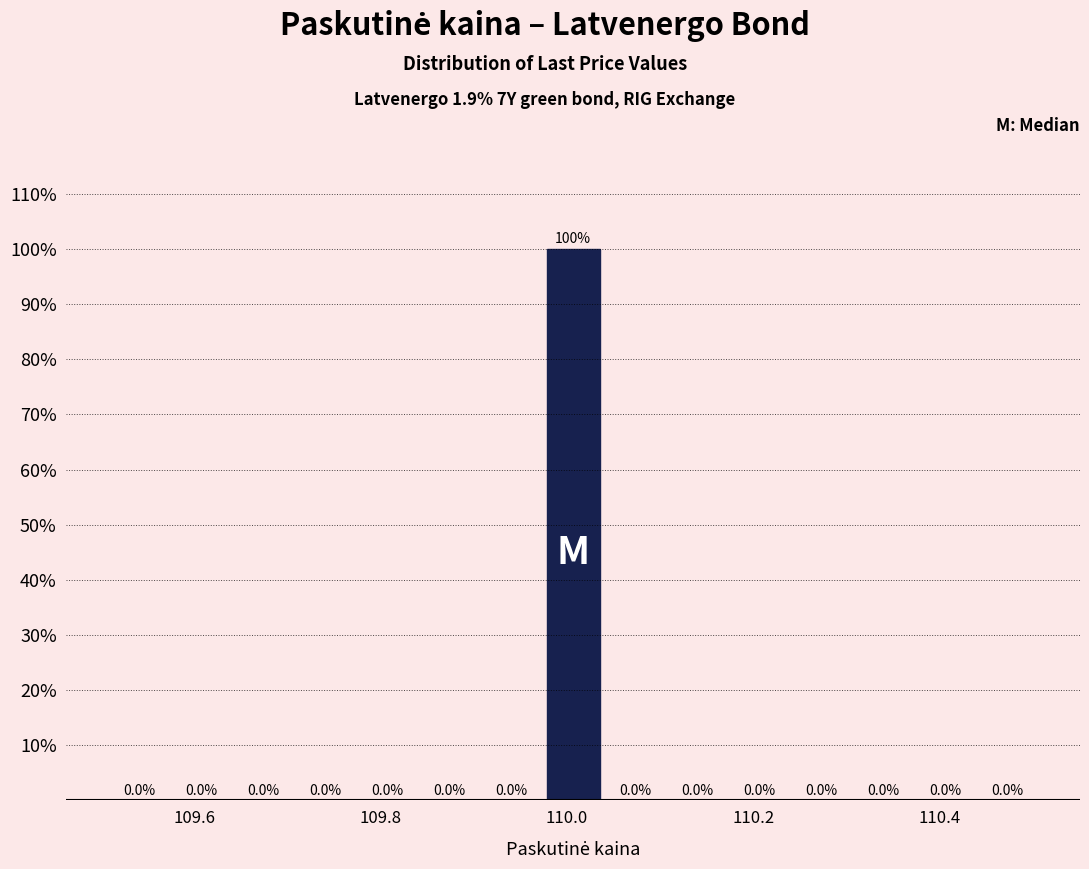

Around what value on the x-axis is the tallest bar? Give the approximate position of its centre, as read against the axis.

110.00